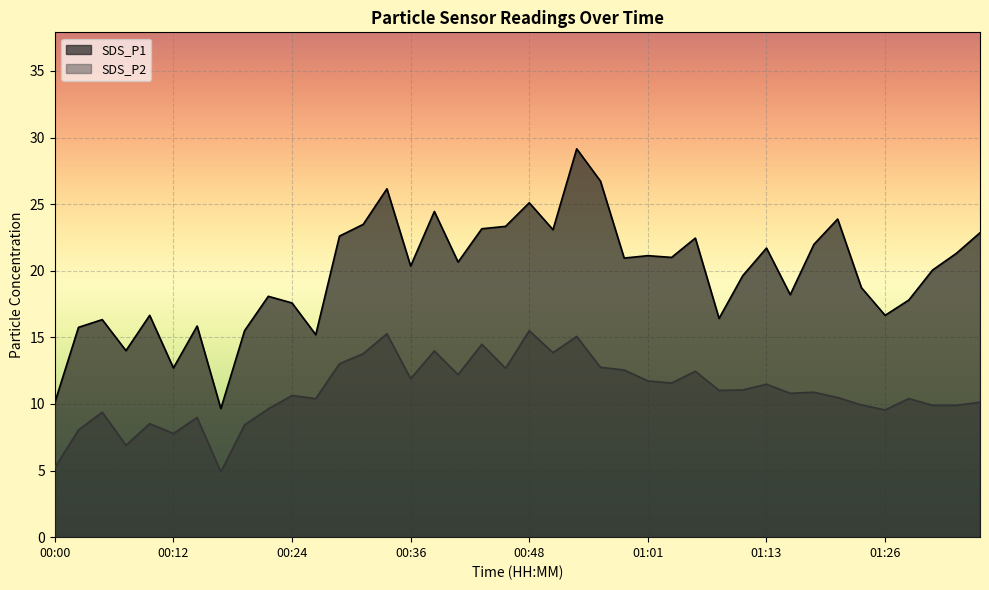

Rank the categories by SDS_P2 value from lowest to highest.

00:17, 00:00, 00:07, 00:12, 00:02, 00:19, 00:10, 00:14, 00:05, 01:26, 00:22, 01:31, 01:33, 01:23, 01:35, 00:27, 01:28, 01:20, 00:24, 01:15, 01:18, 01:08, 01:11, 01:13, 01:03, 01:01, 00:36, 00:41, 01:06, 00:58, 00:46, 00:56, 00:29, 00:31, 00:51, 00:39, 00:44, 00:53, 00:34, 00:48